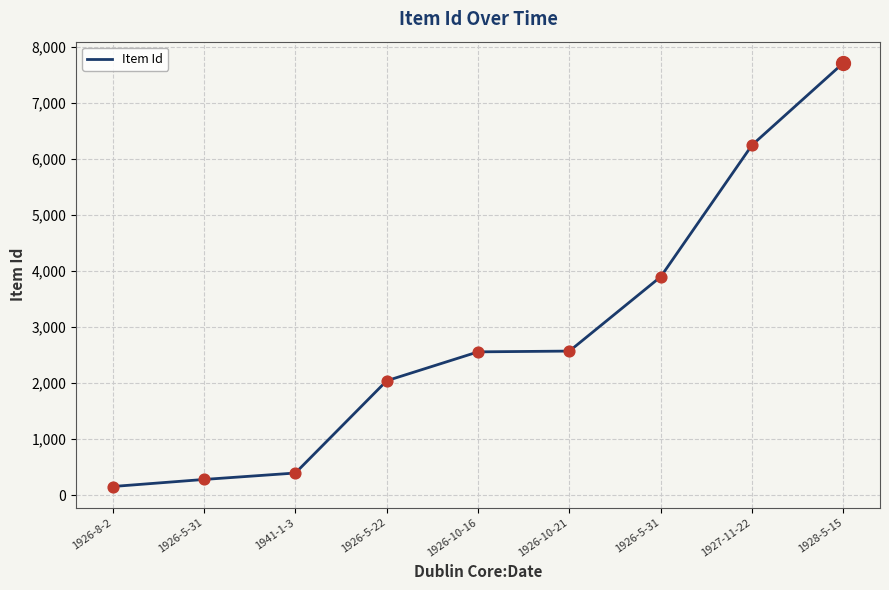

What is the change in value from 1926-5-31 to 1926-5-31?

+3621